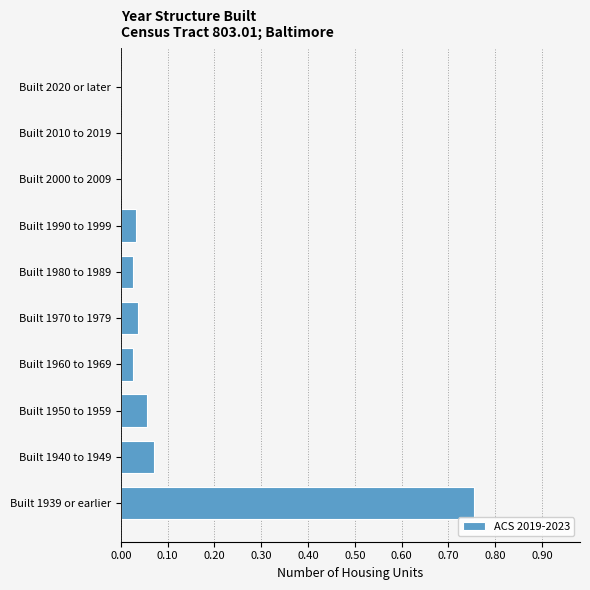

The value at Built 2010 to 2019 is -0.5. True or false?

False